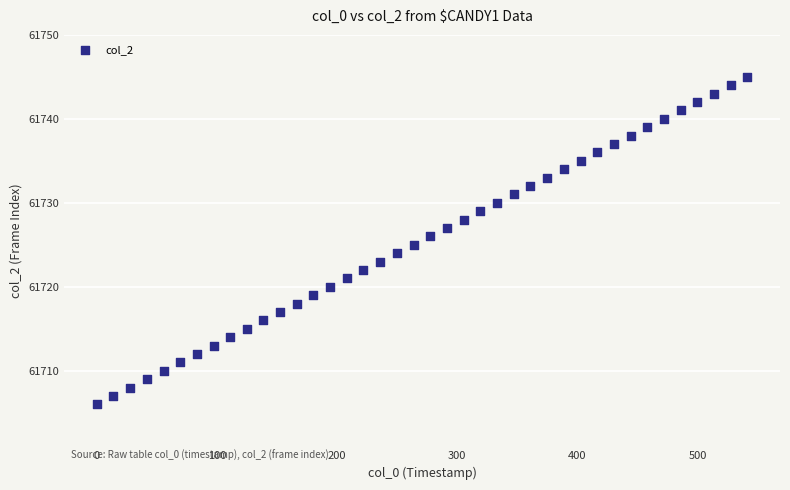

What is the range of Y values (max minus min)?

39